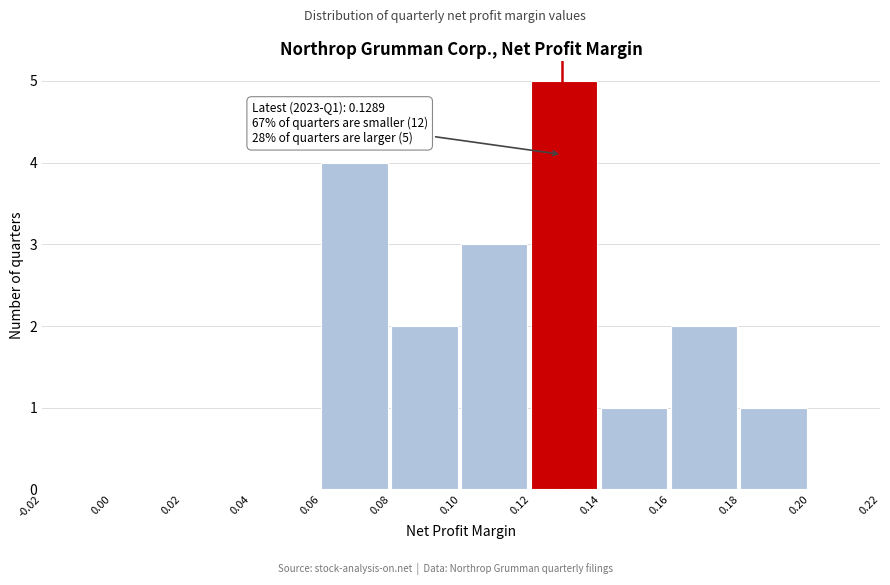

Which range on the x-axis has the tallest bar?

0.12 to 0.14